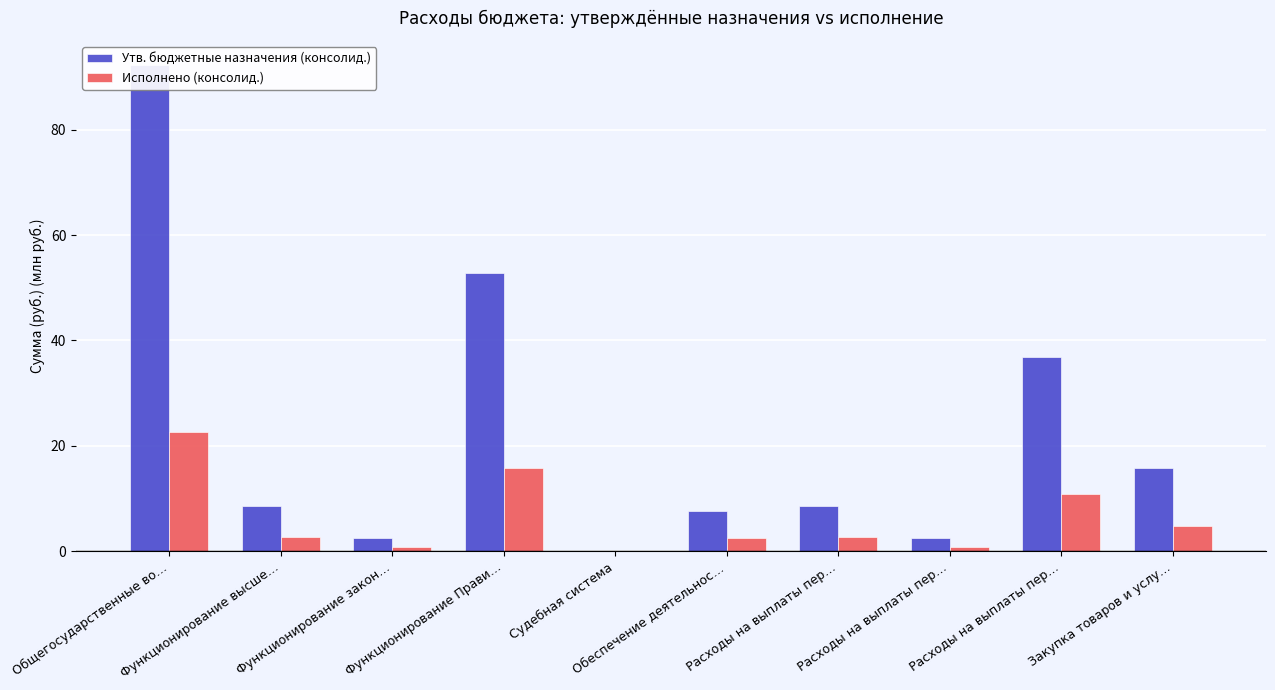

Which has a higher value, Общегосударственные во… or Функционирование высше…?

Общегосударственные во…